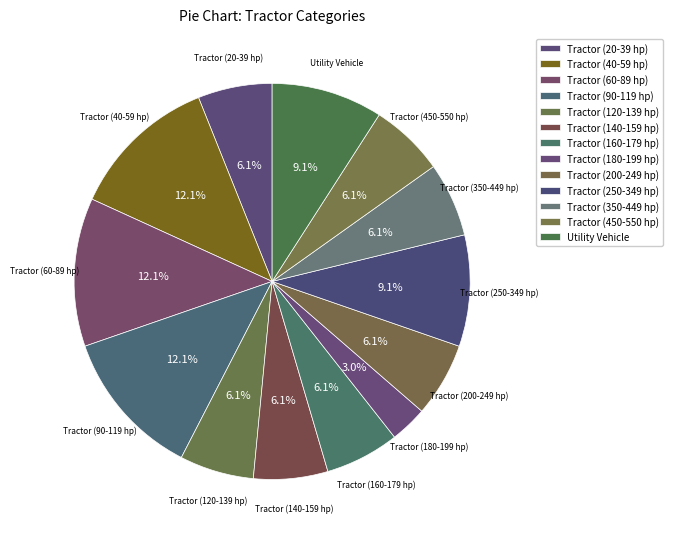

Does Tractor (250-349 hp) account for over 50% of the chart?

No